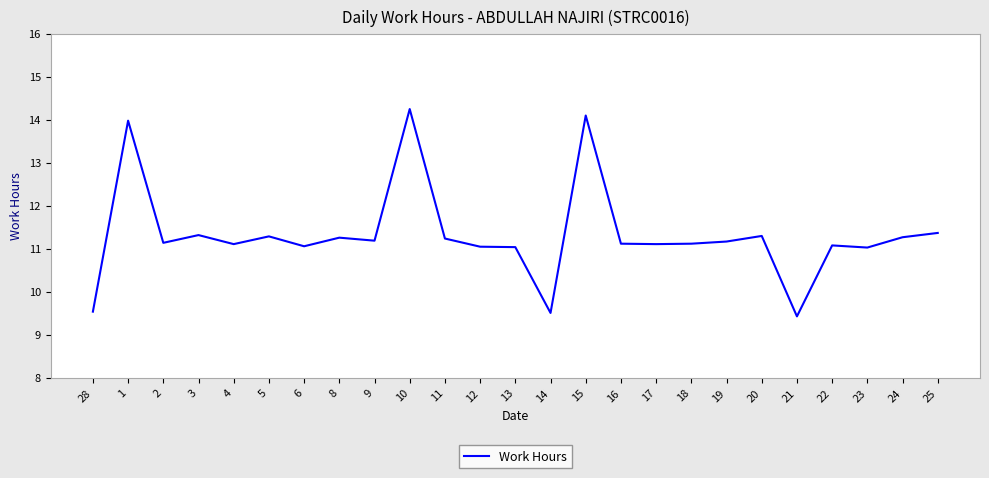

Where does the data first go above 11?

1